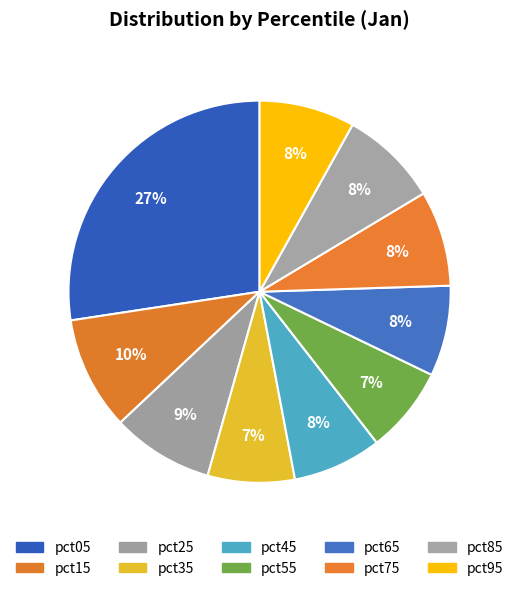

How many segments does this pie chart have?

10